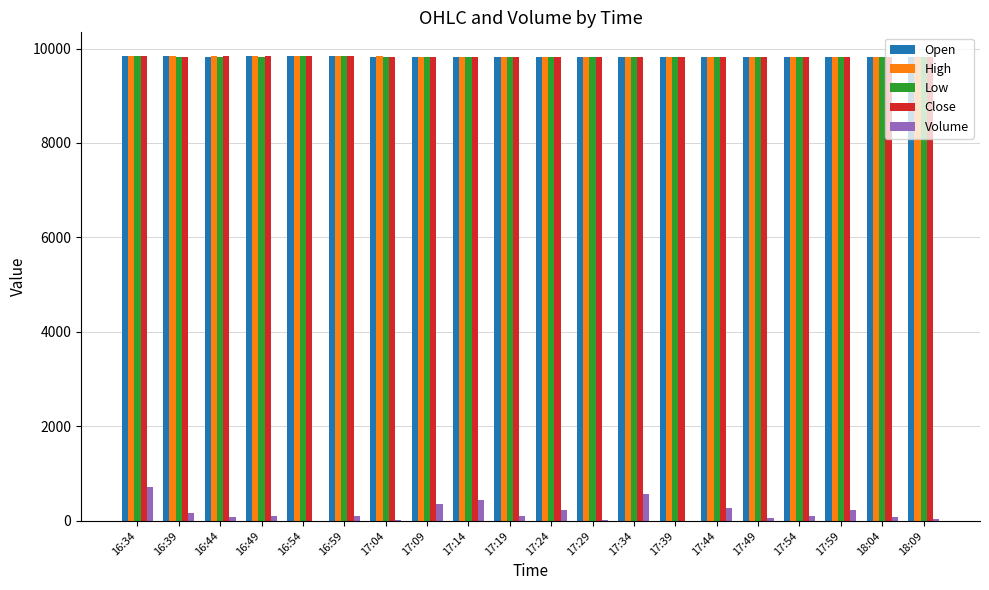

The value of Open at 17:34 is 17226. True or false?

False